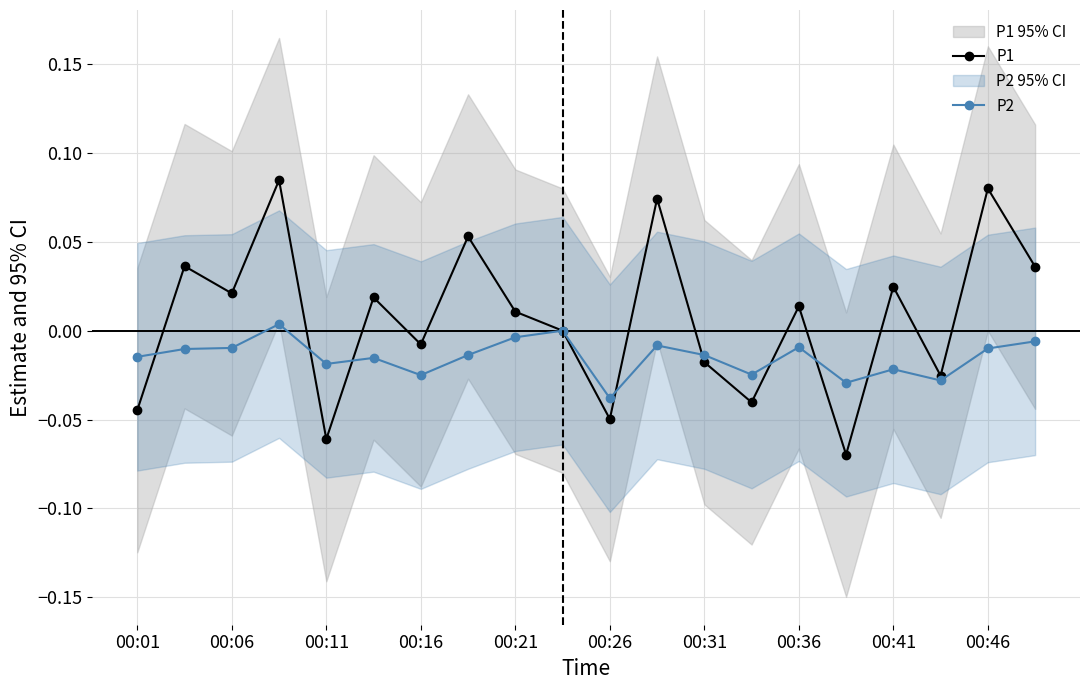

How many intersections are there between P2 and P1?

8